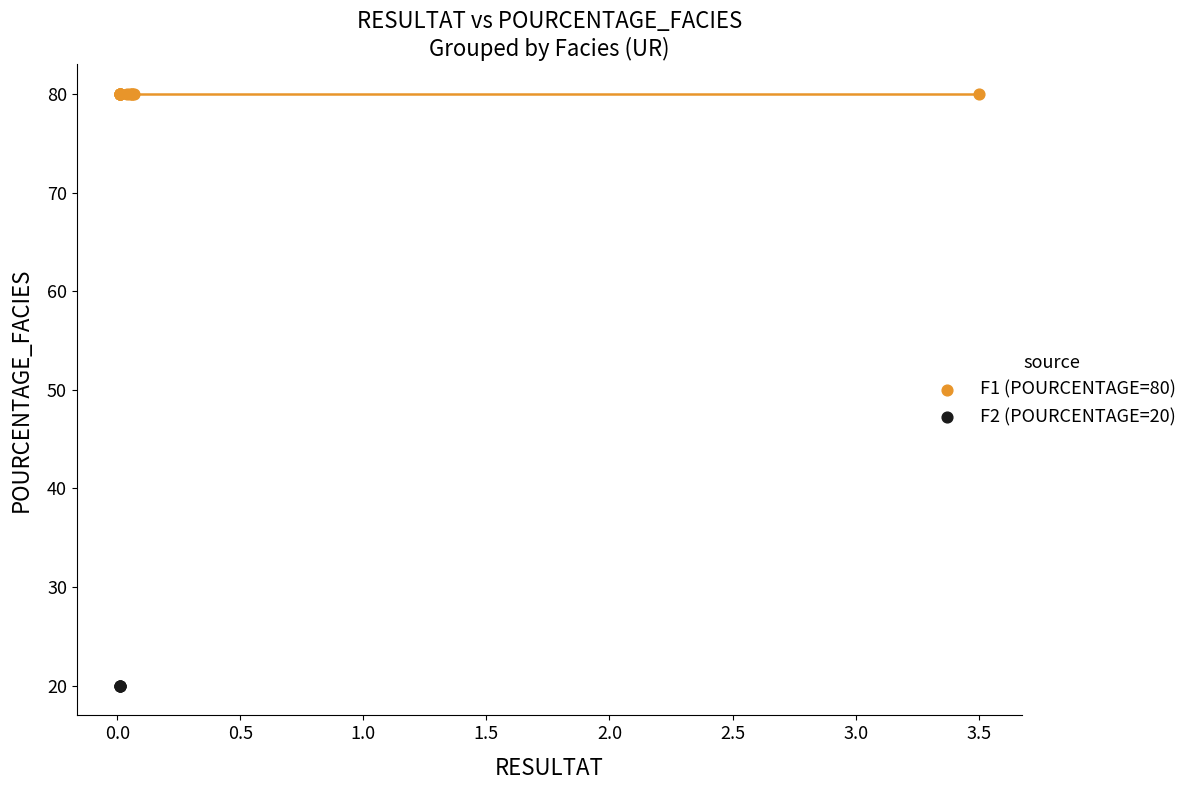

Which series contains the highest Y value?

F1 (POURCENTAGE=80)